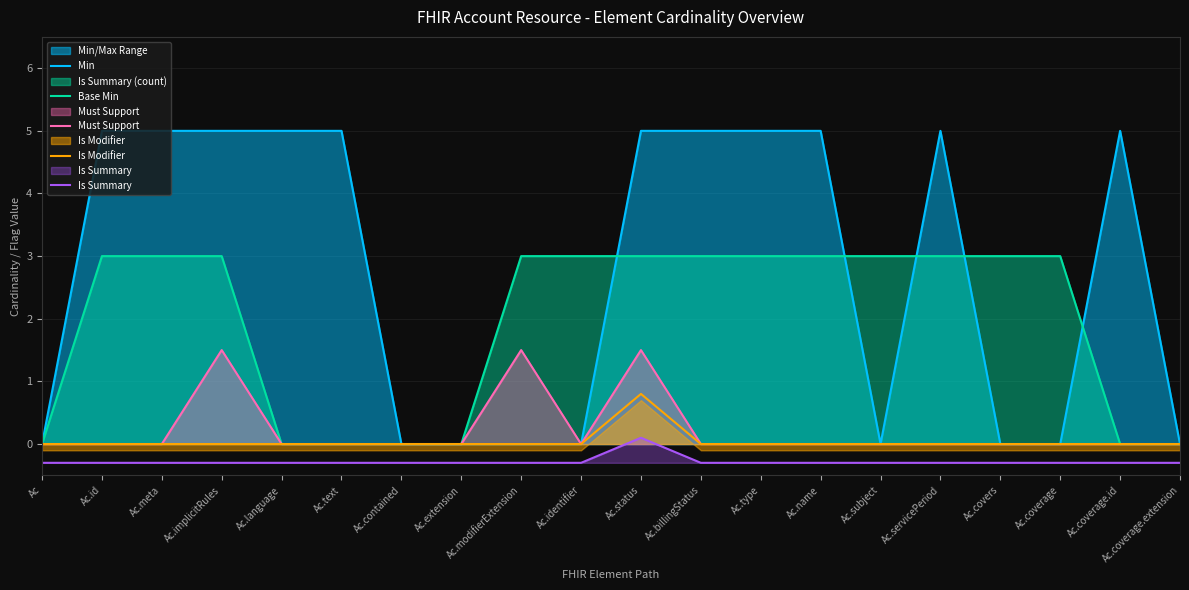

What is the average value of the Min series?

2.8